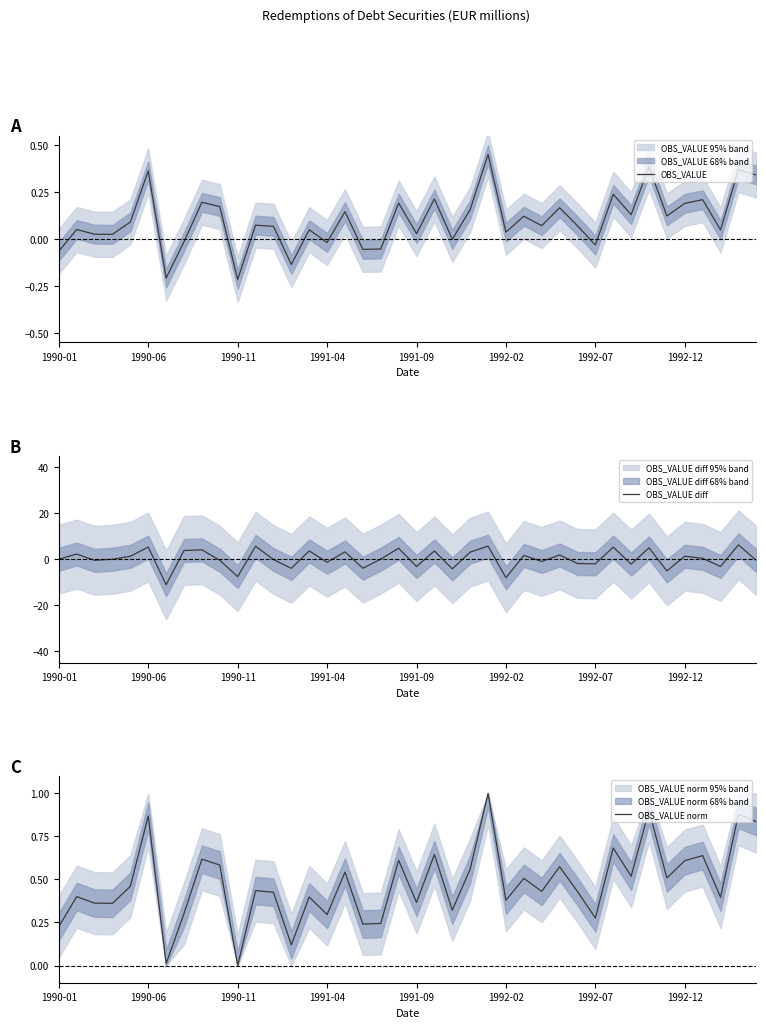

What is the minimum value for OBS_VALUE diff?

-11.1